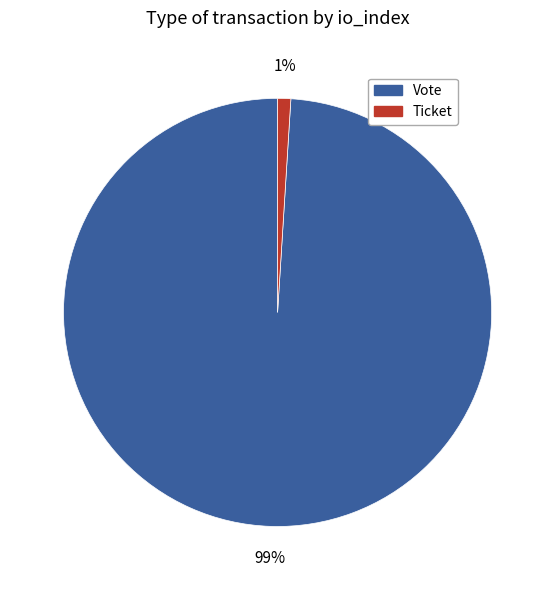

The Vote slice represents 91% of the pie. True or false?

False